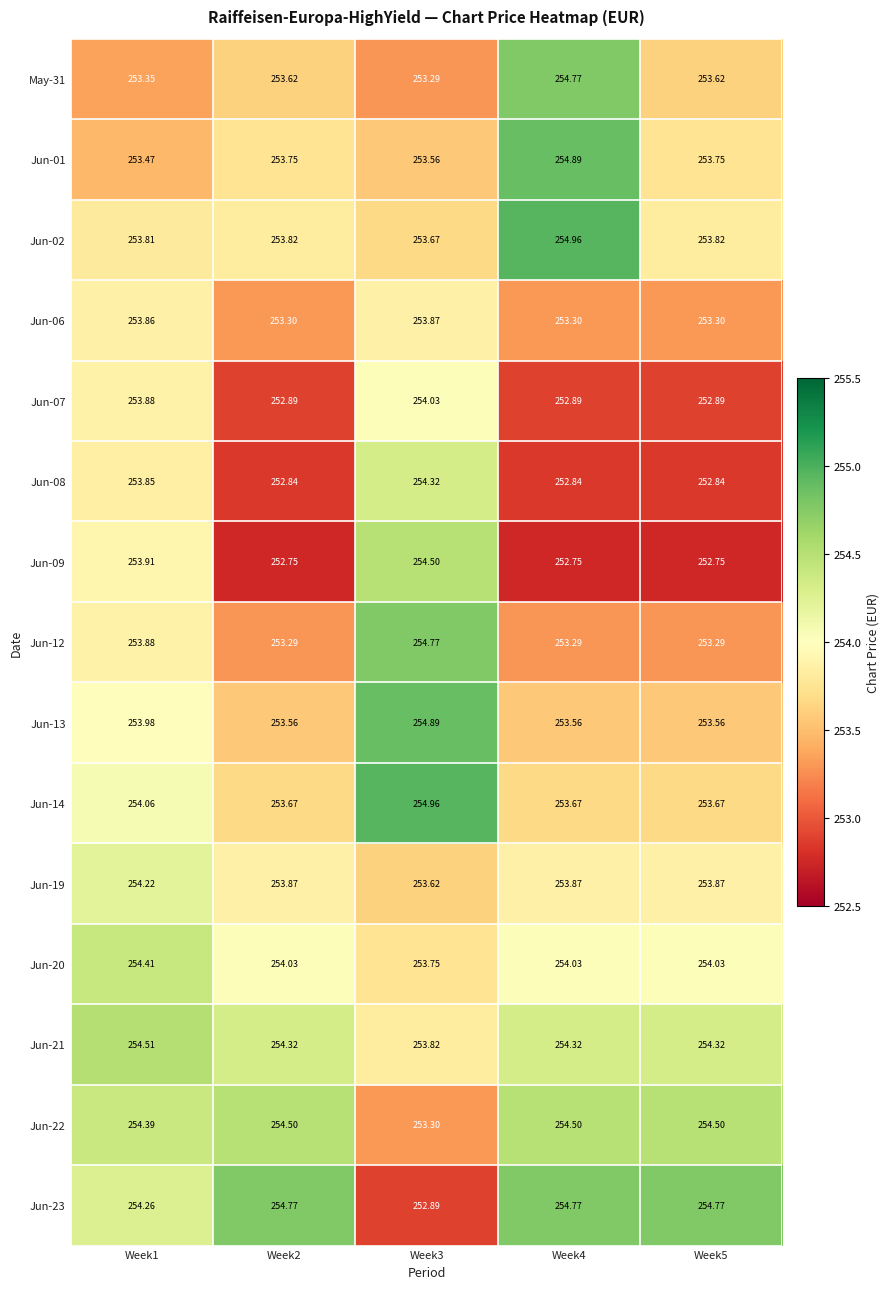

Is the value of Jun-13 at Week2 greater than the value of Jun-21 at Week2?

No